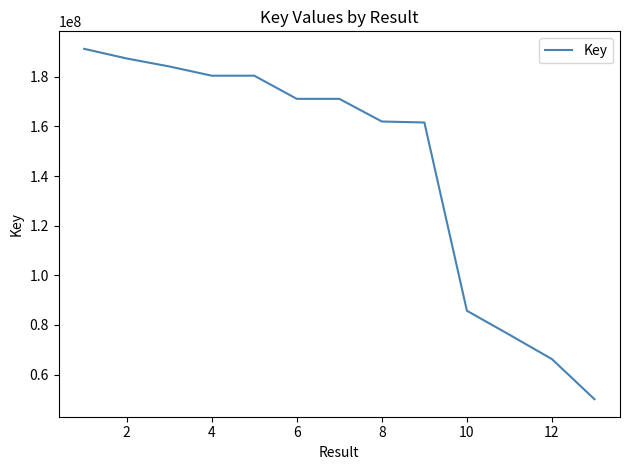

What is the maximum value shown in the chart?

191254450